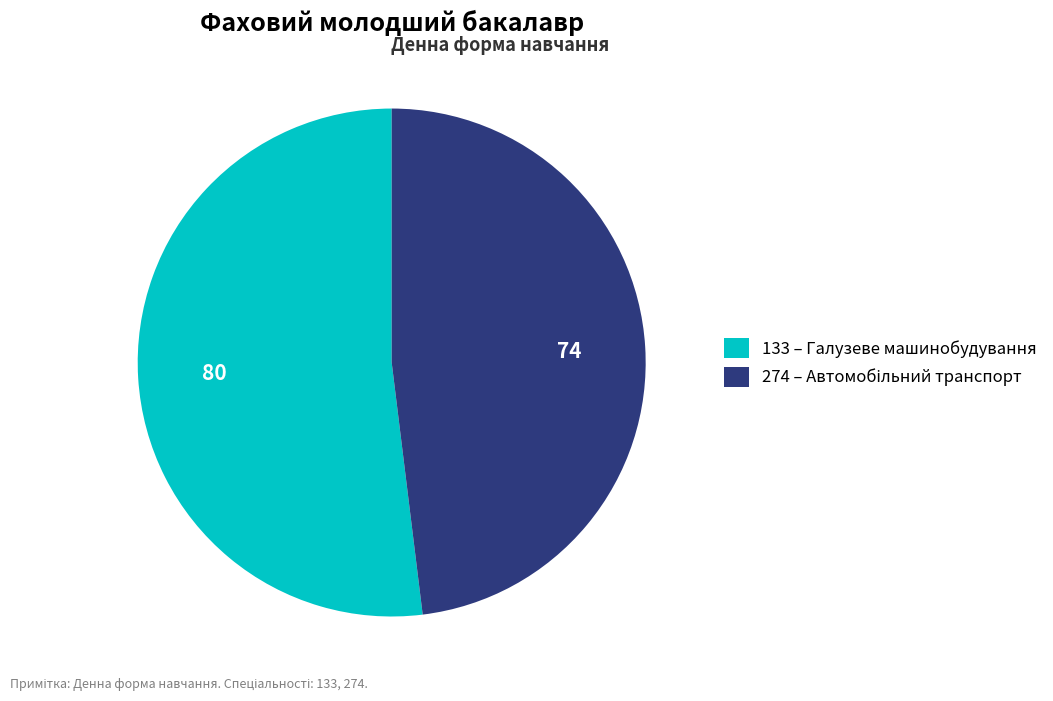

Does 133 – Галузеве машинобудування account for over 50% of the chart?

Yes